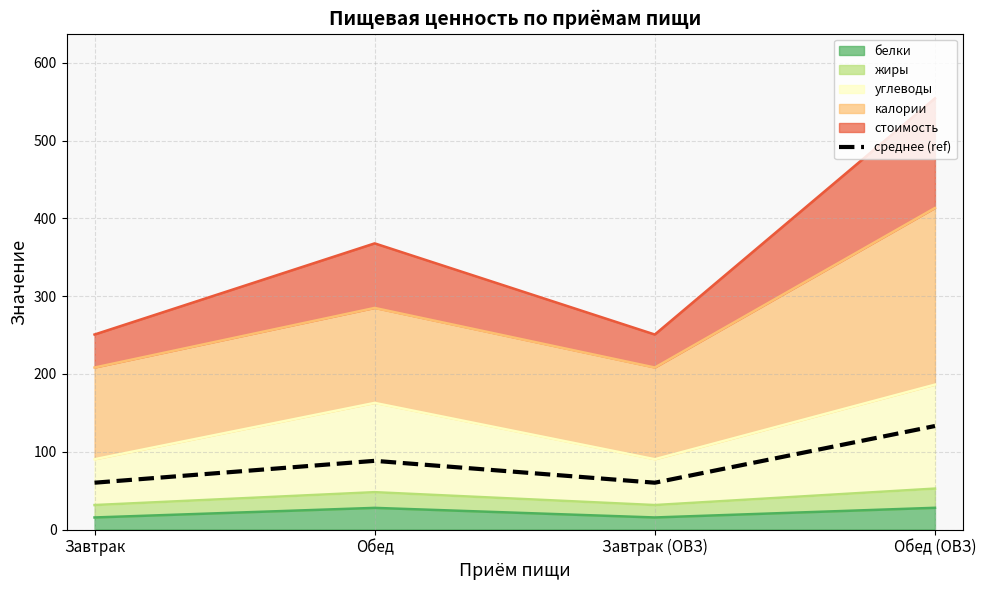

What is the value of the 1st point from the left?

60.2